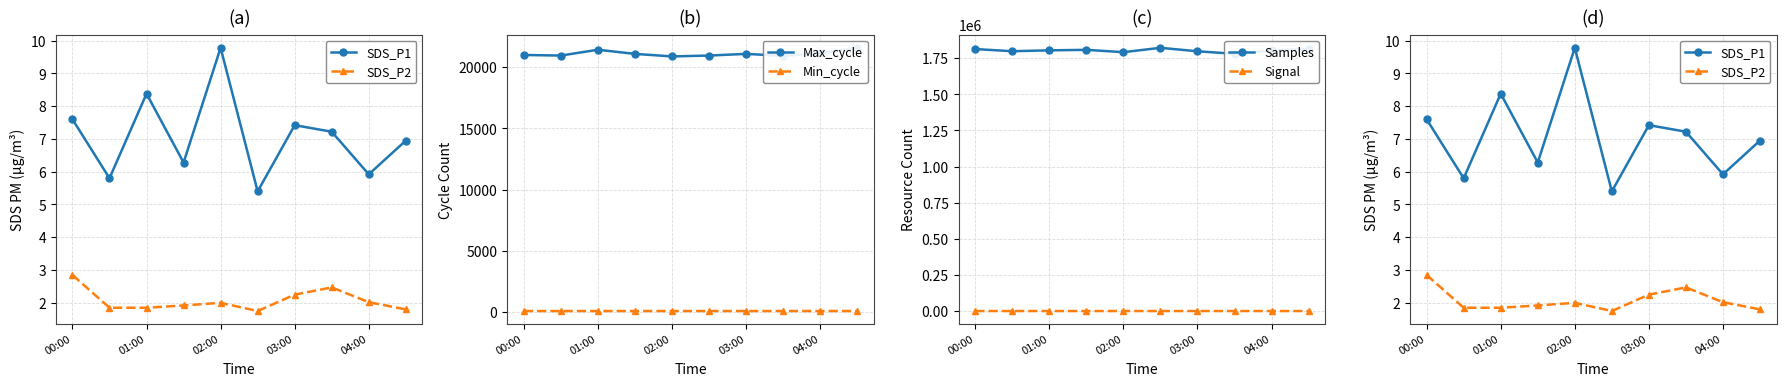

How many data points in SDS_P2 are less than 2?

5